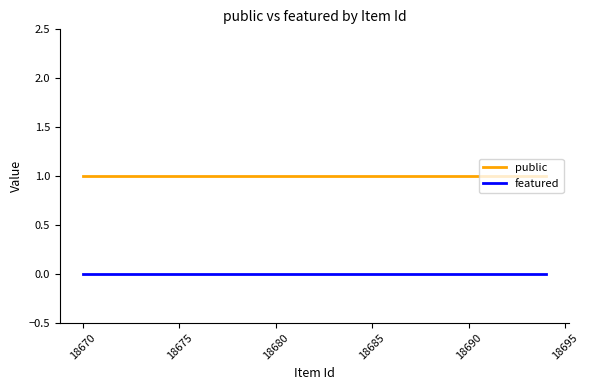

True or false: featured and public intersect in this chart.

False